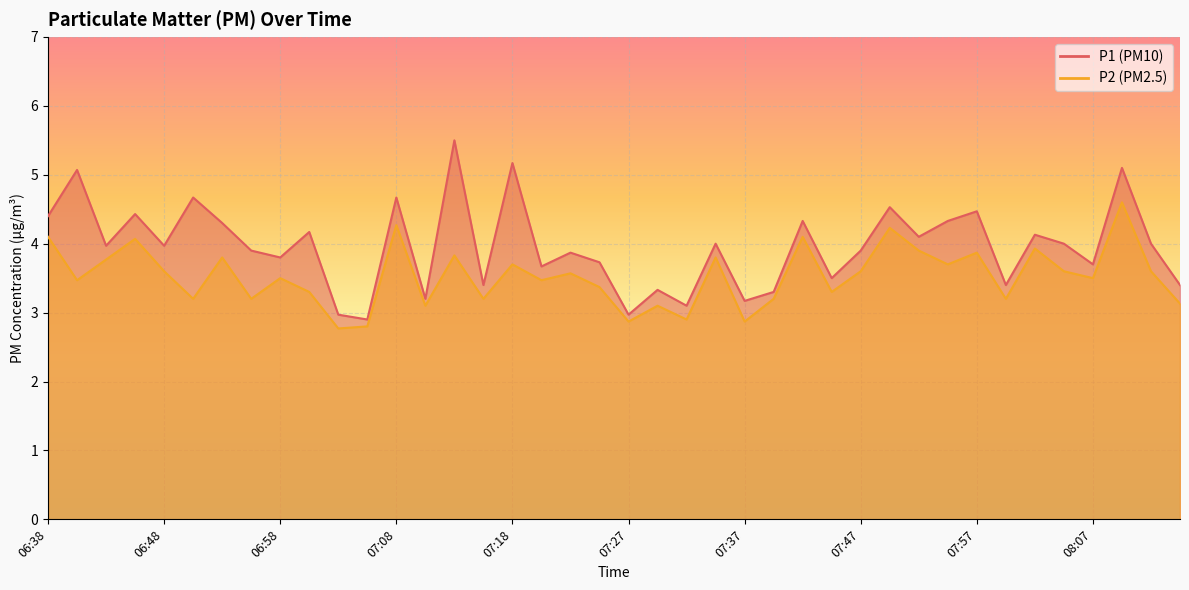

At which label does P2 reach its peak?

08:09